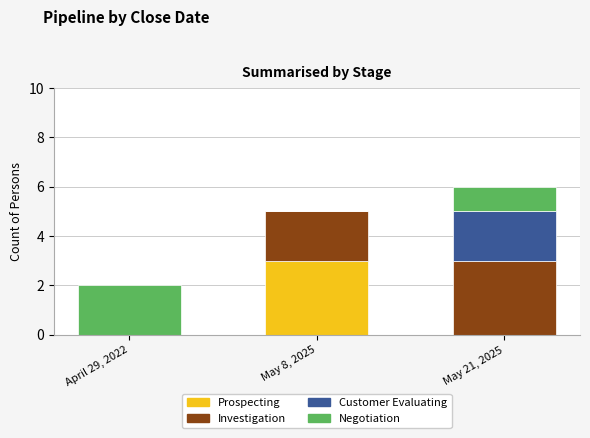

What is the maximum value for Prospecting?

3